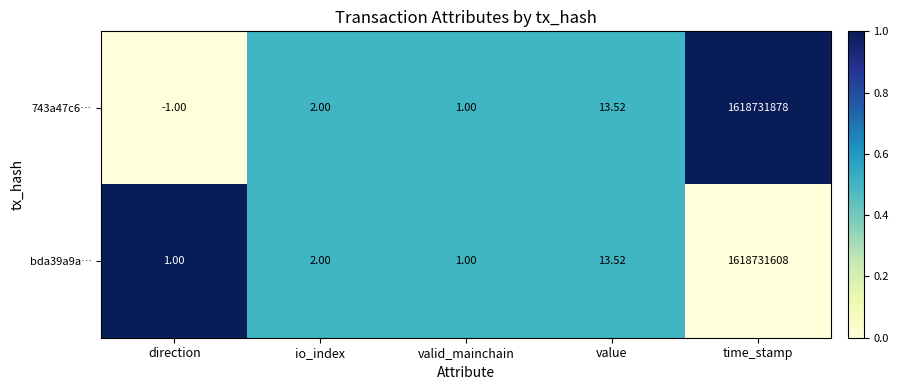

Where is 743a47c6… nearest to the value 809365938?

value